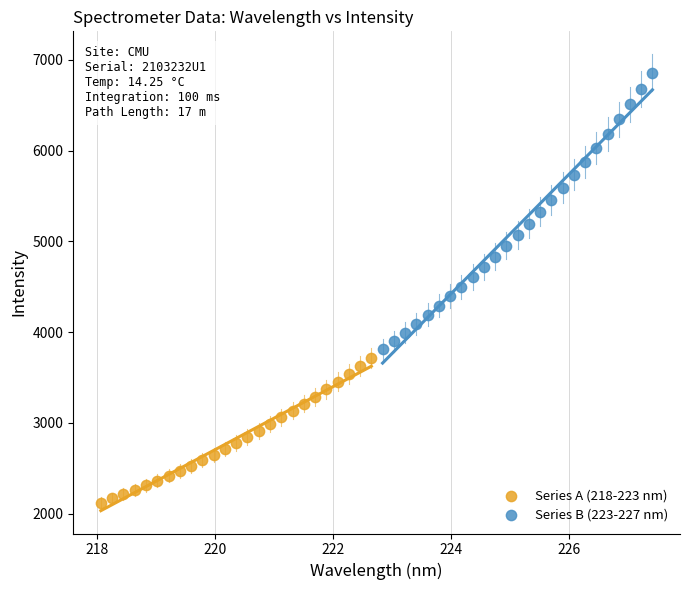

Which series has the widest spread of Y values?

Series B (223-227 nm)